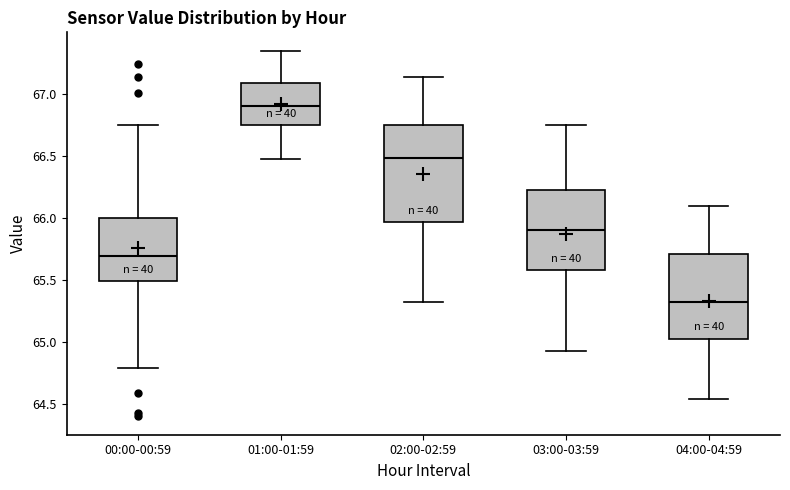

Reading left to right, read every box against the y-axis: the position of its median line, the range the box covers, and the ends of its whiskers. The values are not printed on the chart, so give them approximately, as read against the axis.

00:00-00:59: median 65.70, box 65.50 to 66.00, whiskers 64.80 to 66.75
01:00-01:59: median 66.90, box 66.75 to 67.10, whiskers 66.50 to 67.35
02:00-02:59: median 66.50, box 65.95 to 66.75, whiskers 65.30 to 67.15
03:00-03:59: median 65.90, box 65.60 to 66.25, whiskers 64.95 to 66.75
04:00-04:59: median 65.30, box 65.05 to 65.70, whiskers 64.55 to 66.10